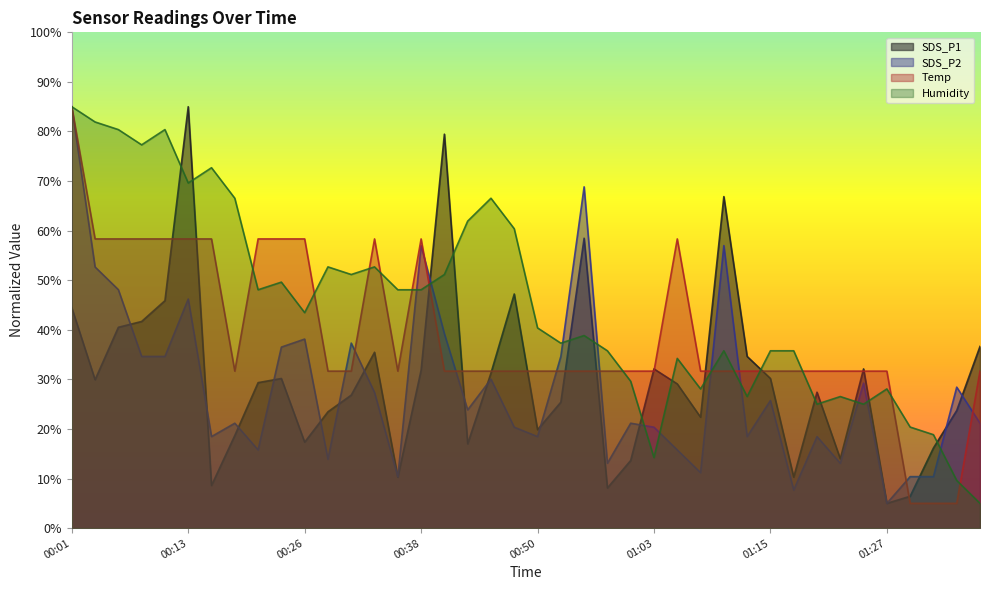

What is the total value across all series at 00:36?

100.4